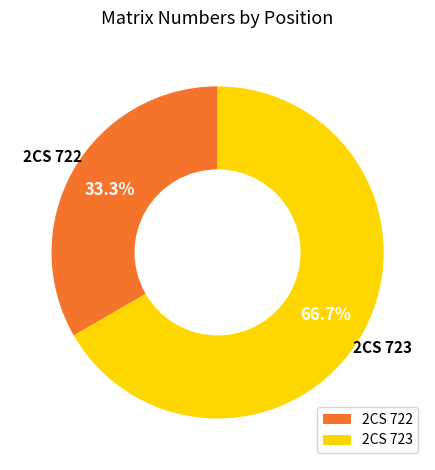

The 2CS 723 slice represents 67% of the pie. True or false?

True